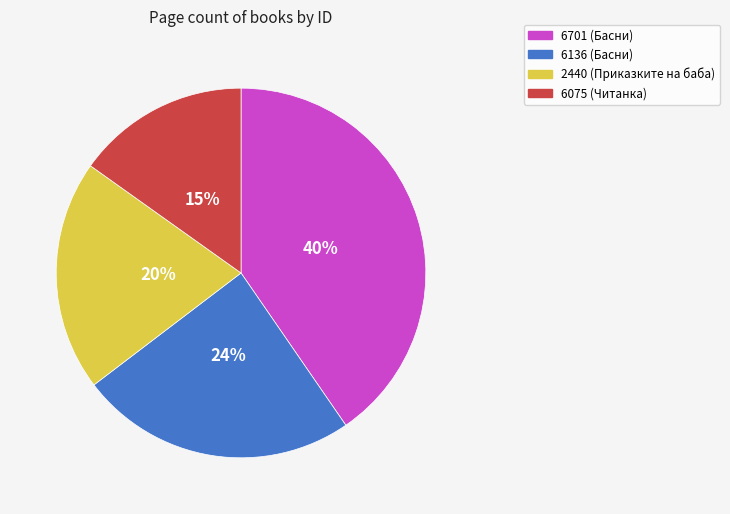

Is the sum of 6075 and 2440 greater than half?

No